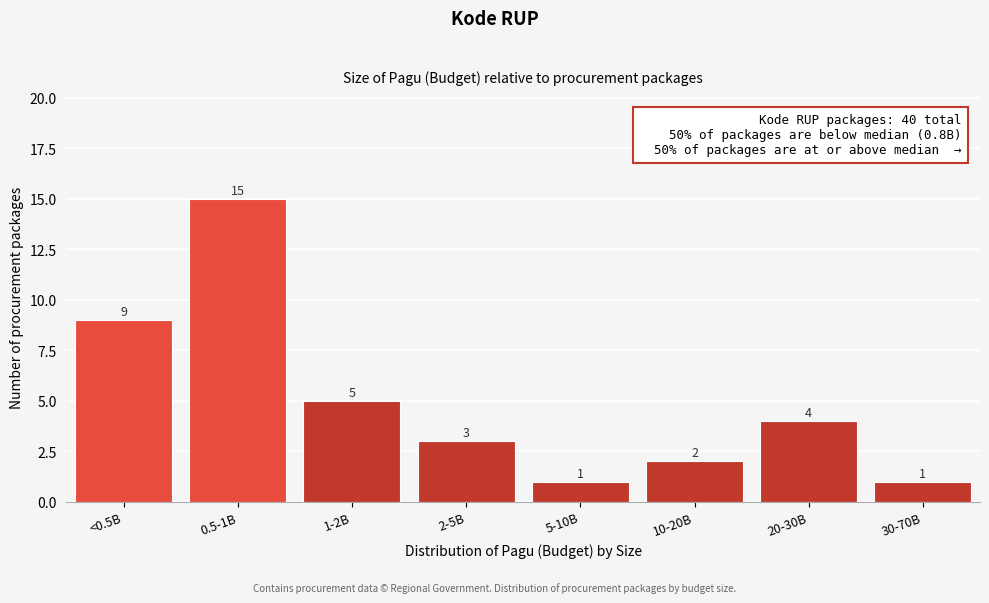

Reading left to right, list all the values displayed in this chart.

9	15	5	3	1	2	4	1